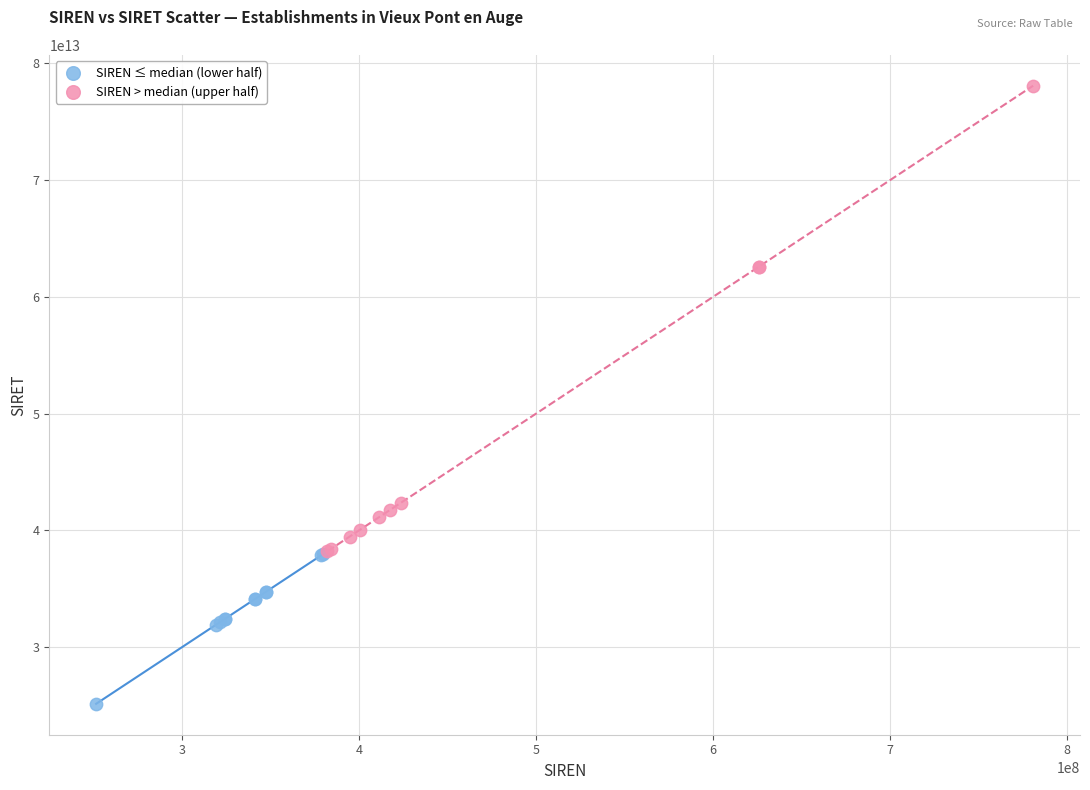

Which series reaches the maximum Y coordinate?

SIREN > median (upper half)